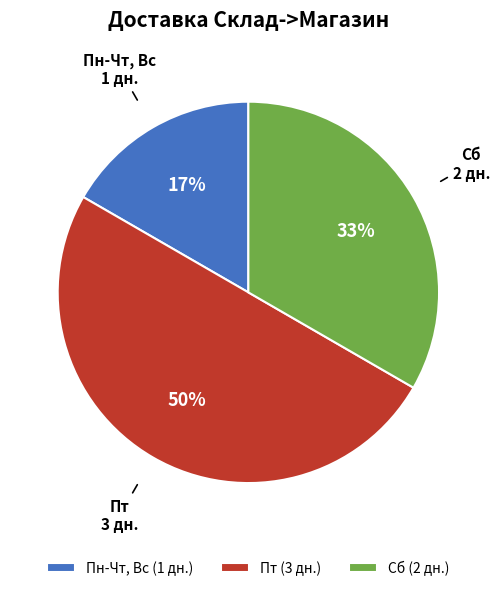

Approximately how many times larger is the value at Пн-Чт, Вс compared to Сб?

0.5